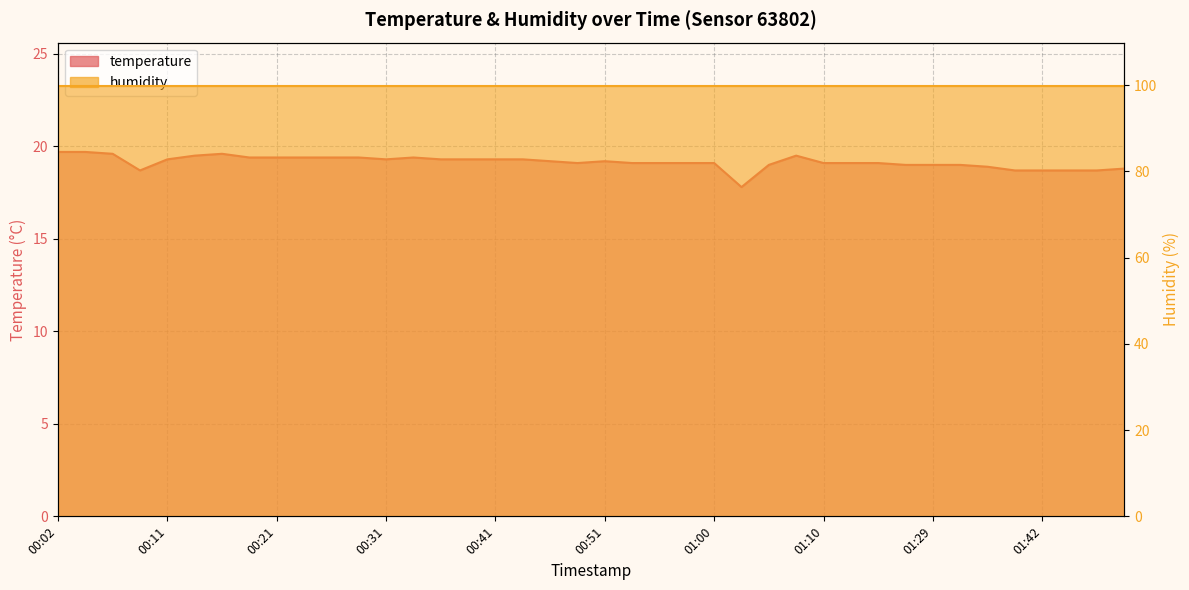

Where is the first local minimum?

00:09